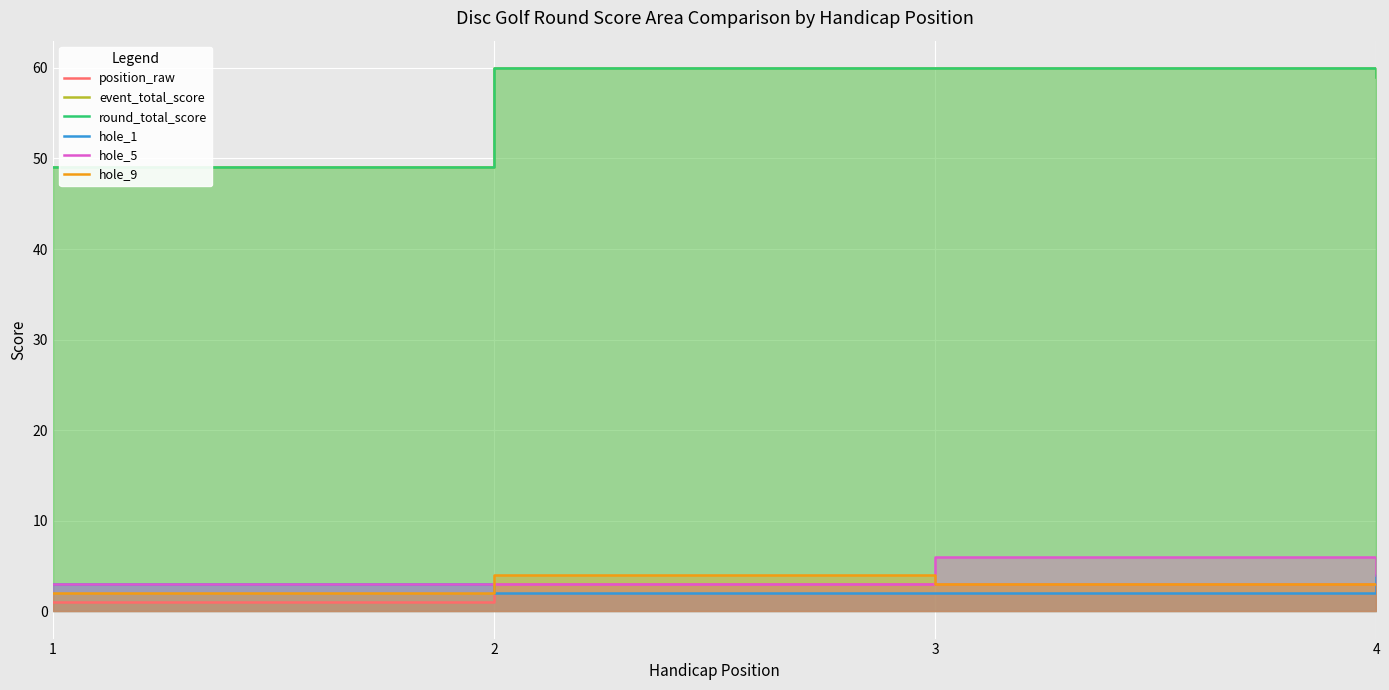

What is the difference between the maximum and minimum values in the round_total_score series?

11